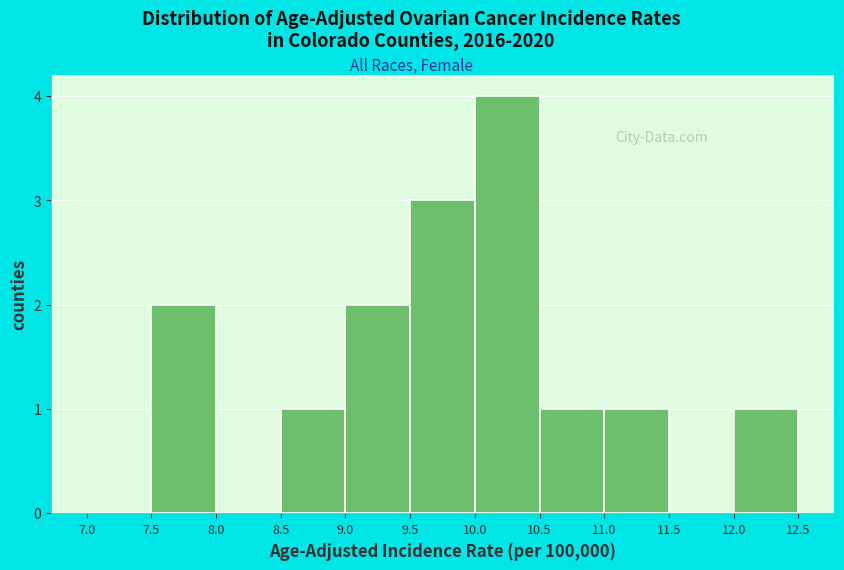

Which range on the x-axis has the tallest bar?

10.0 to 10.5